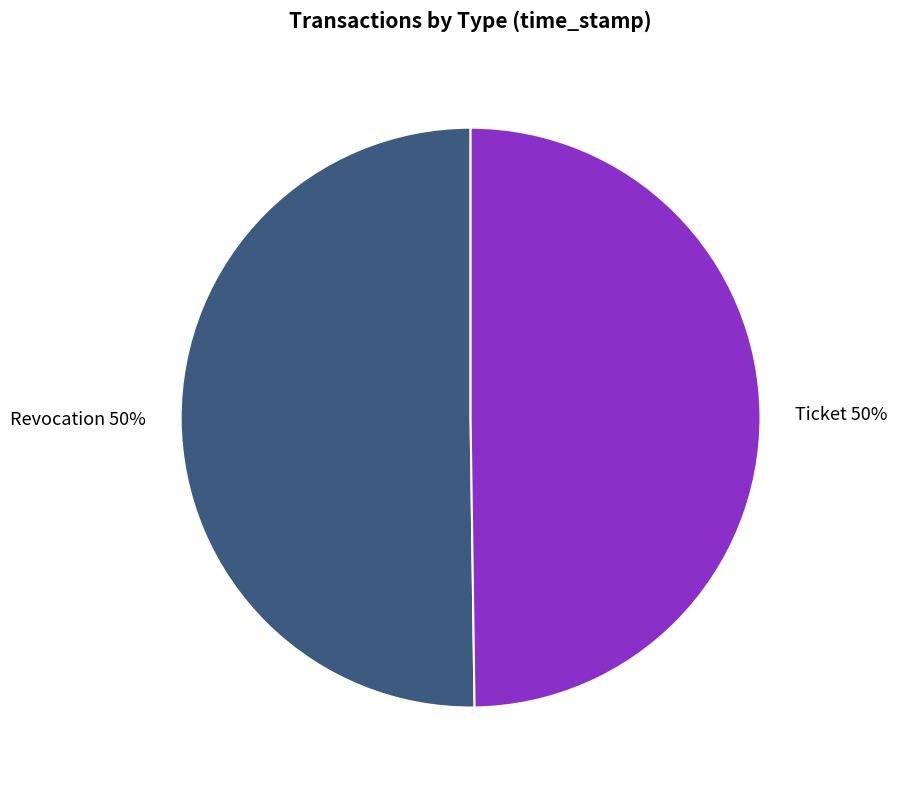

What percentage is the Revocation slice, to the nearest percent?

50%